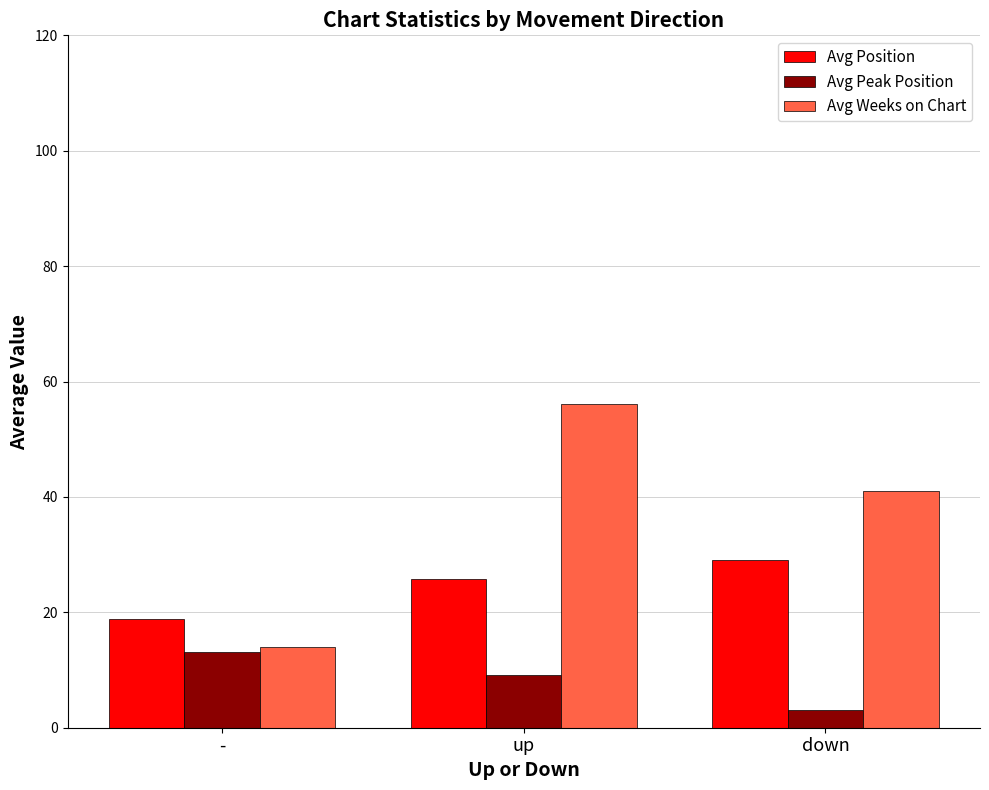

Is it true that Avg Position equals 6.7 at -?

False